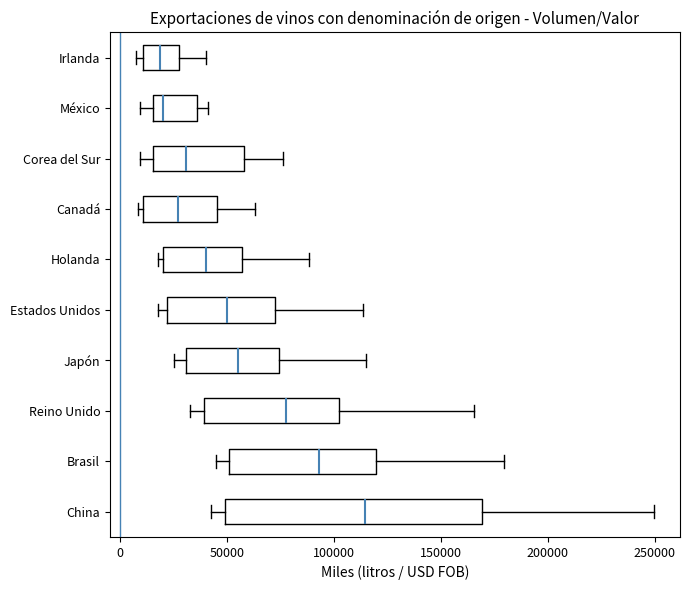

Where is the right edge of the box for China on the x-axis? The values are not printed on the chart, so give them approximately, as read against the axis.

170000